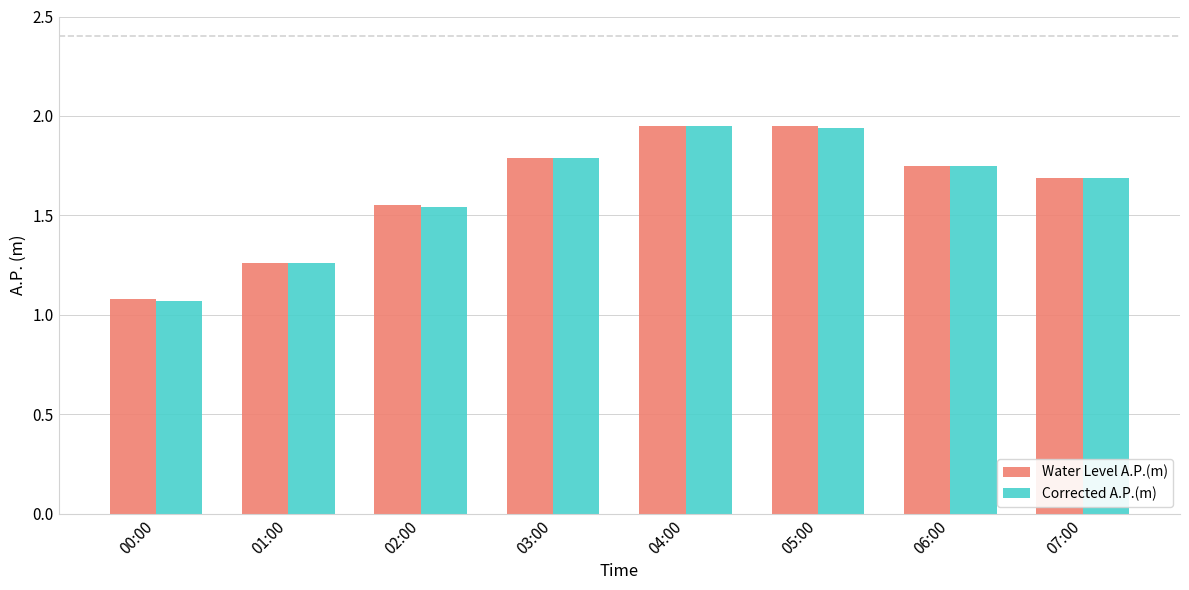

What position from the left is 06:00?

7